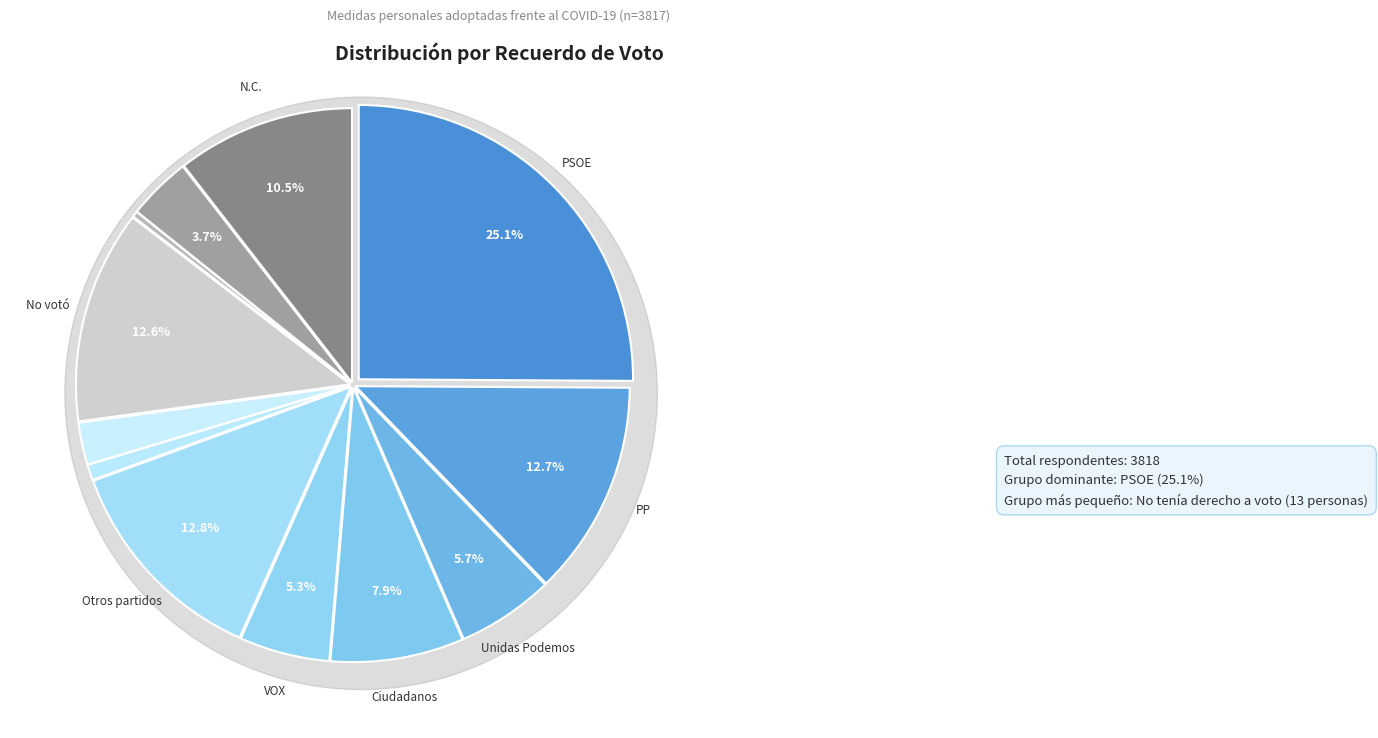

To the nearest percent, what is the difference between the largest and smallest slice percentages?

25%